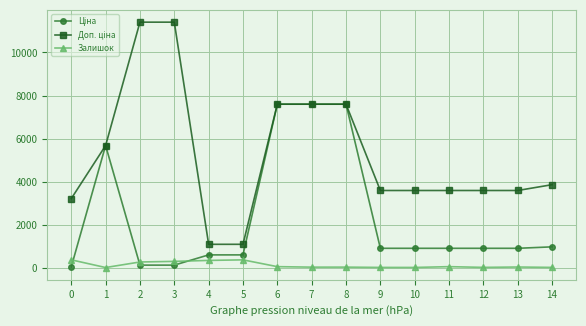

What is the highest value of the Залишок series?

360.0